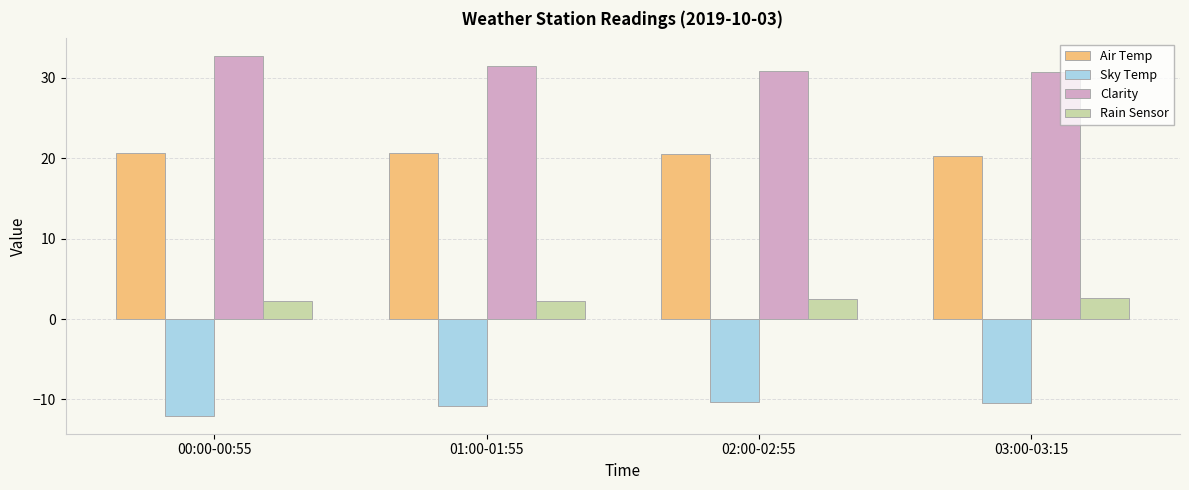

How many Rain Sensor values are between 2 and 3?

4